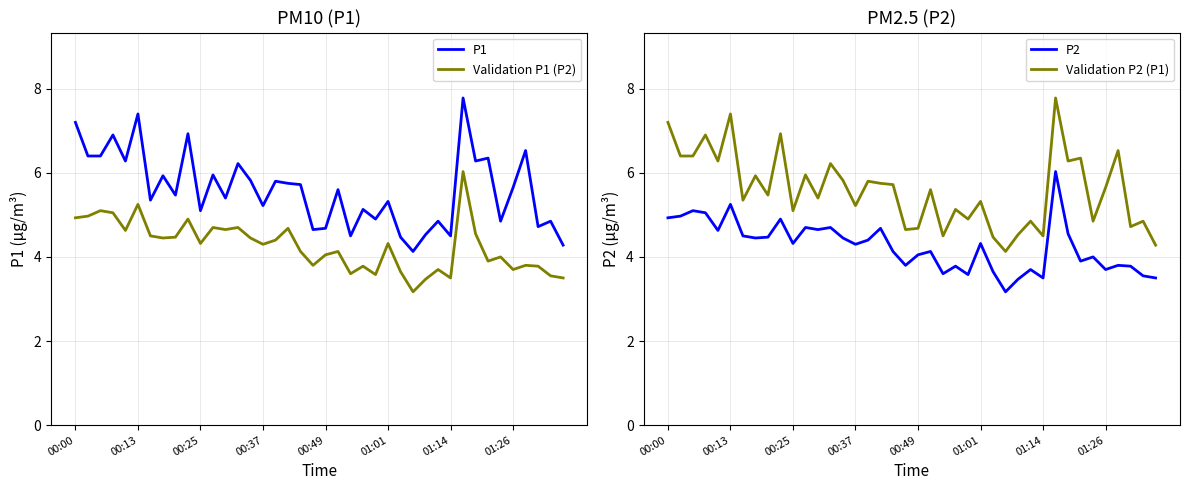

Which series has the widest spread of values?

P1